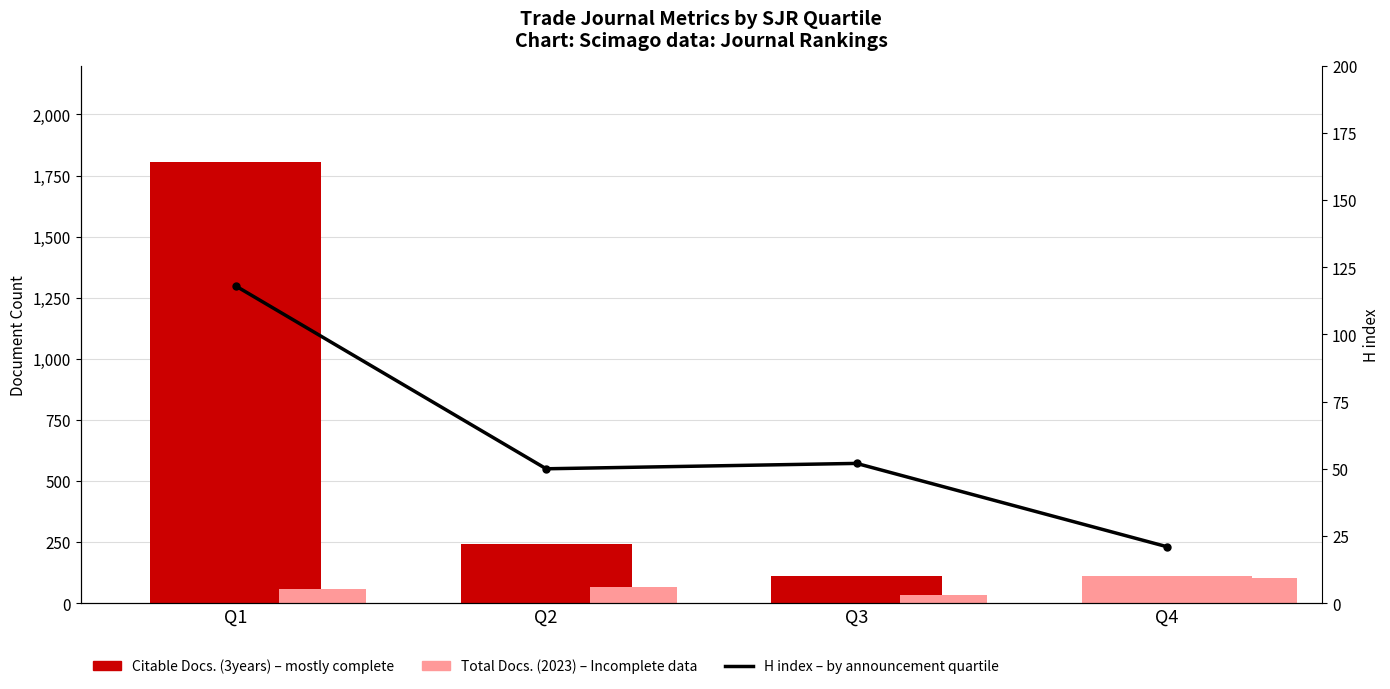

What is the maximum value for Citable Docs. (3years) – mostly complete?

1805